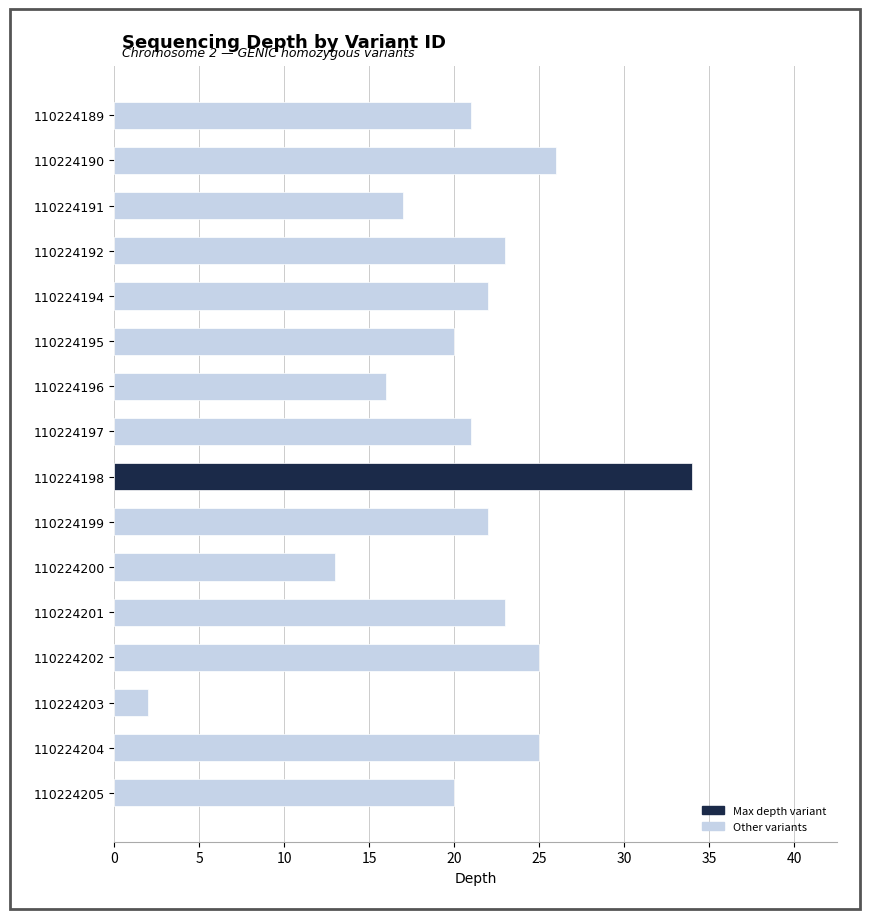

At which category does the chart reach its peak across all series?

110224198